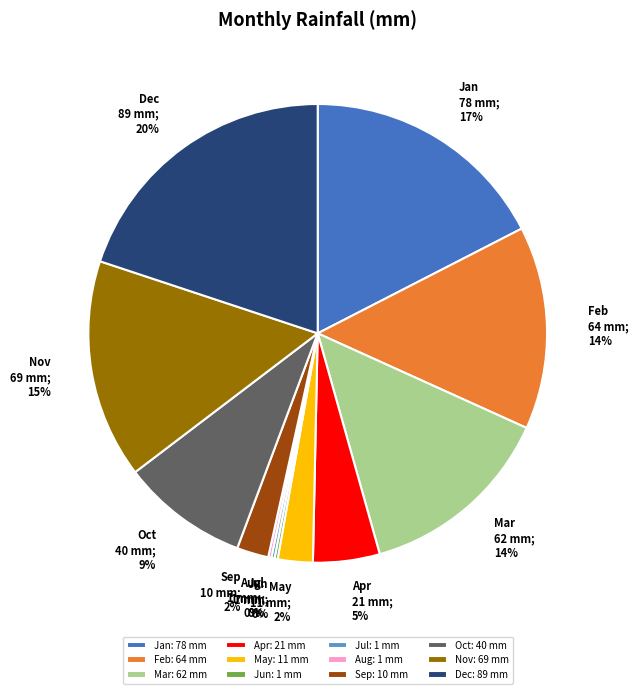

Do Mar and Sep together represent more than half of the pie?

No